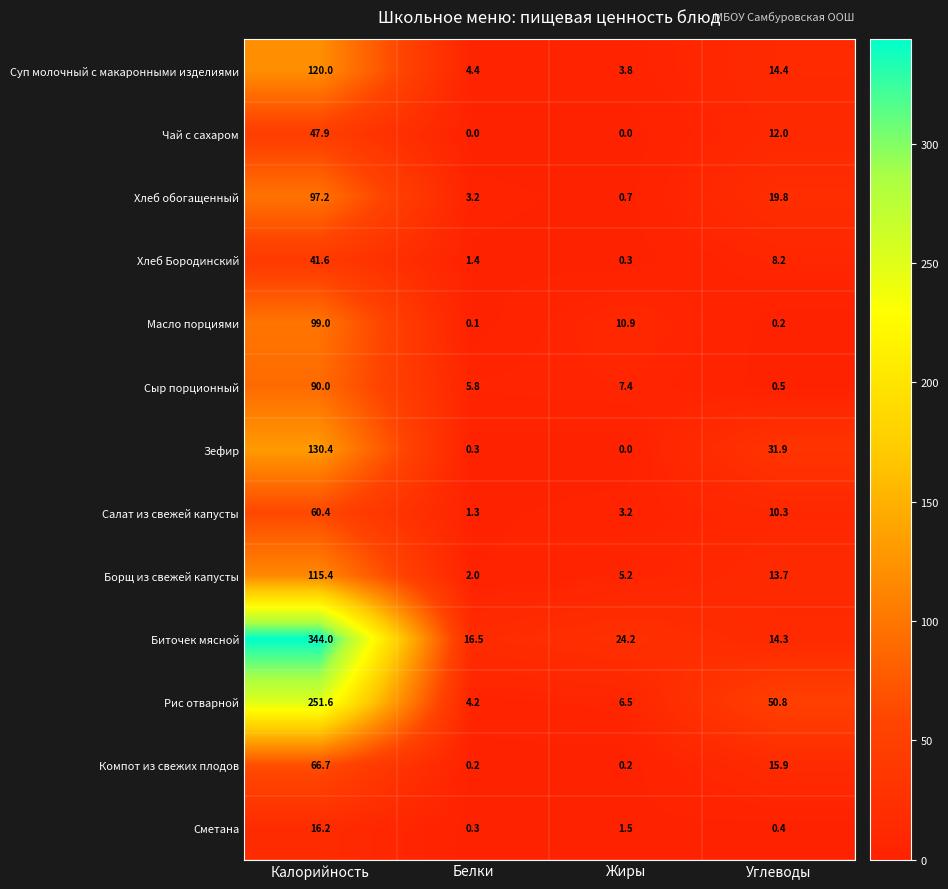

Which series changed the most between Калорийность and Жиры?

Биточек мясной